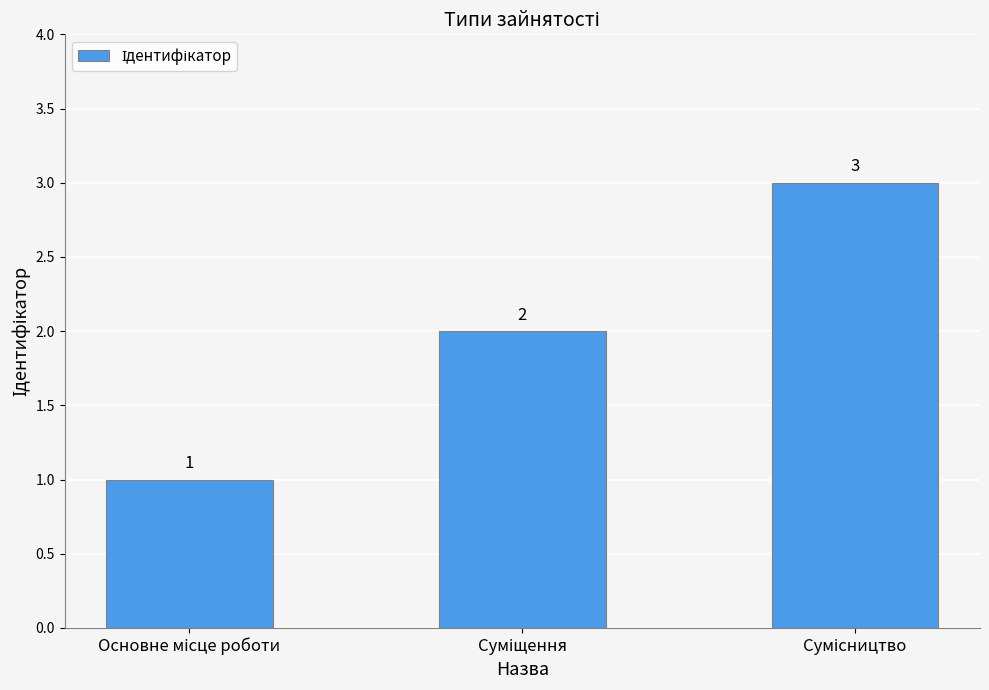

How many values are between 1 and 3?

3